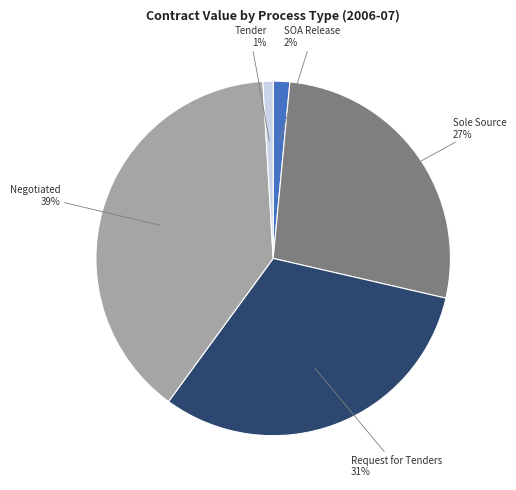

What is the largest slice in the pie chart?

Negotiated